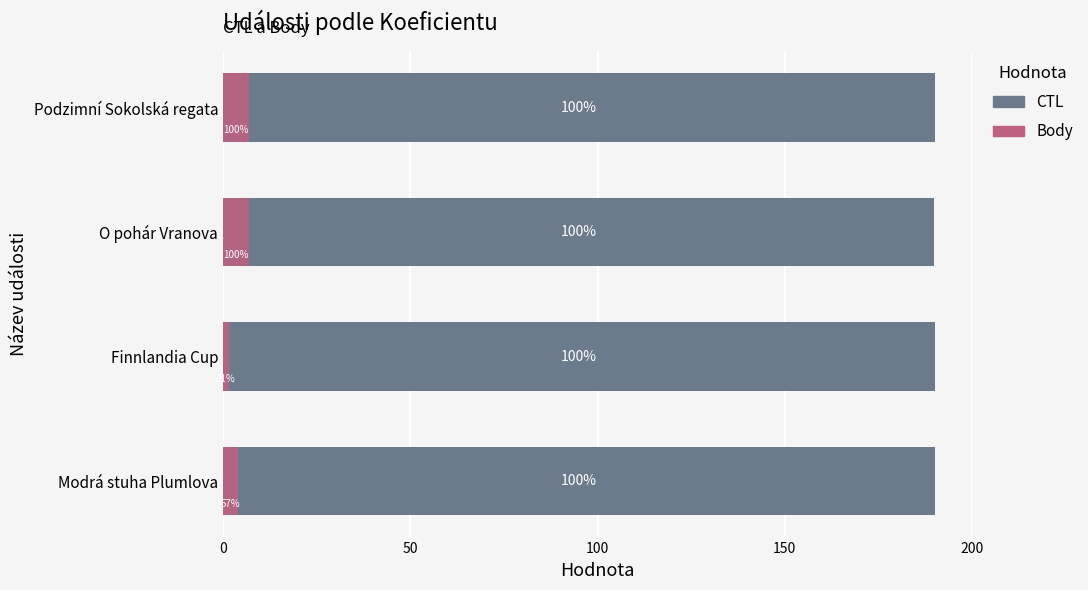

What are all the series names shown in the legend?

CTL, Body